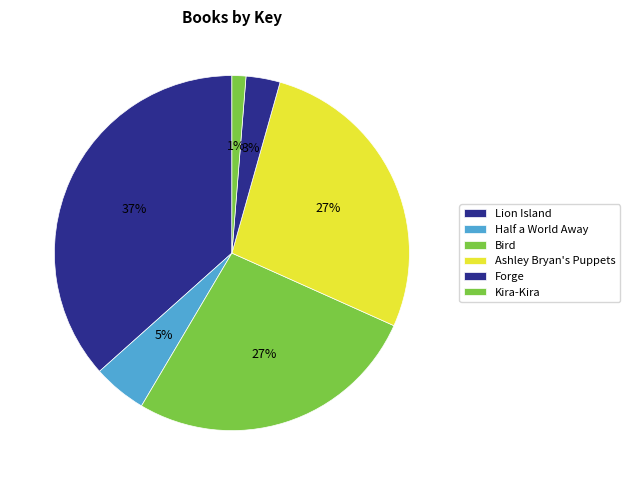

Is it true that Ashley Bryan's Puppets is 38% of the pie?

False